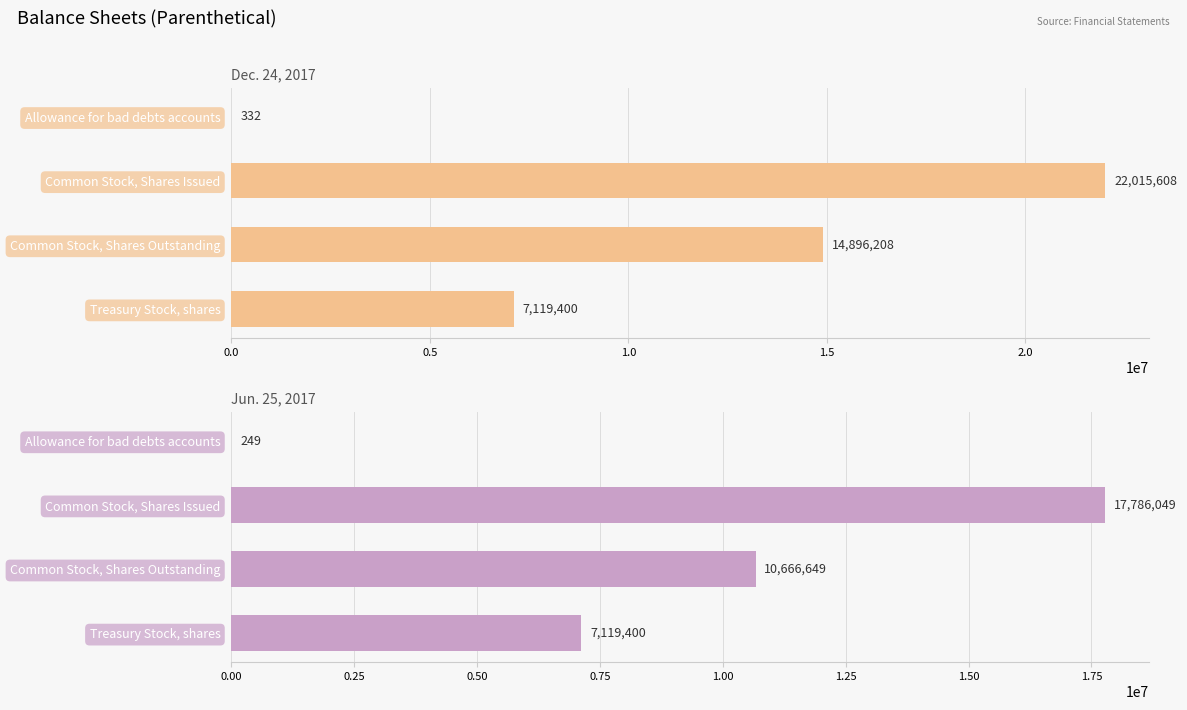

What is the value of the Dec. 24, 2017 bar at the 2nd from the left?

22015608